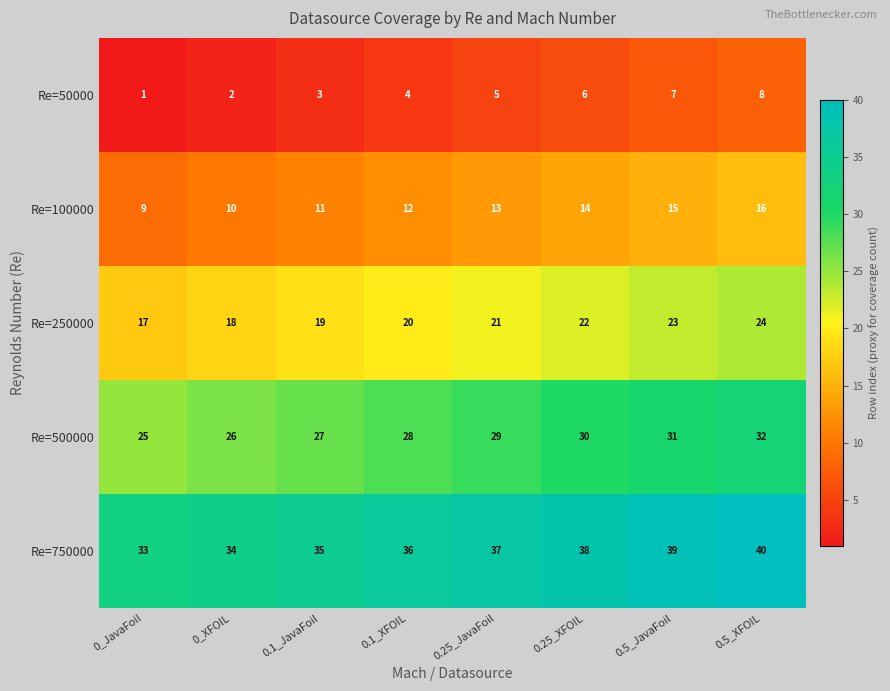

Rank the series at 0.25_XFOIL from lowest to highest value.

Re=50000, Re=100000, Re=250000, Re=500000, Re=750000